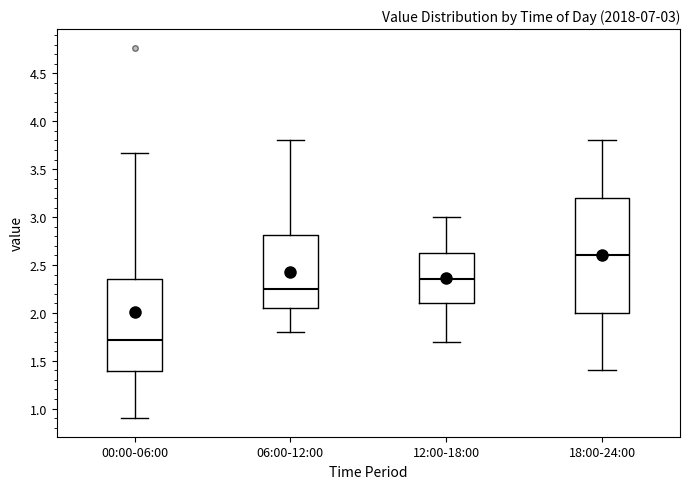

Which box has the highest median line?

18:00-24:00